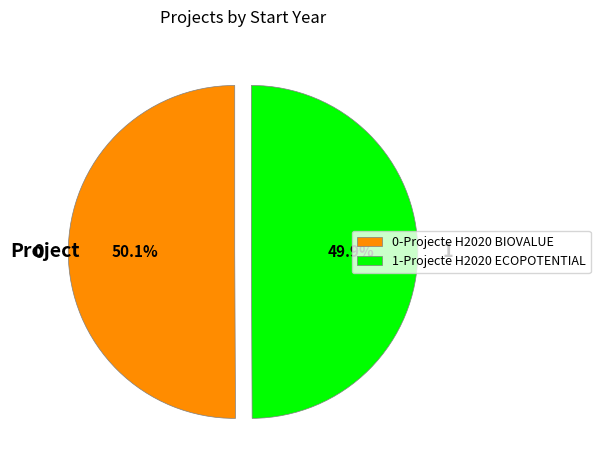

What percentage do 1 and 0 together represent?

100.0%